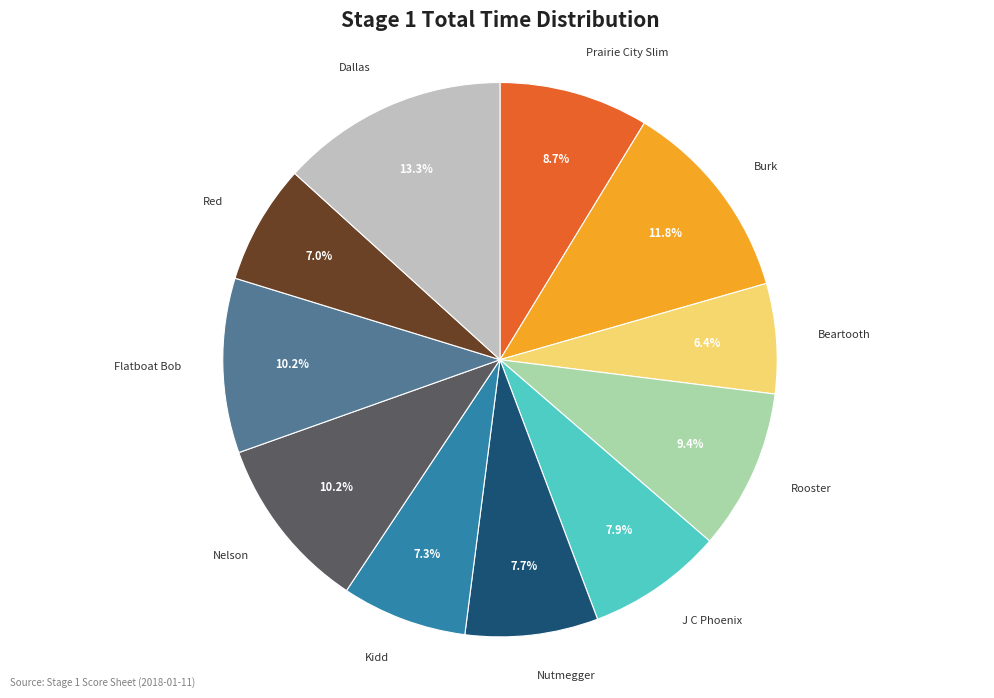

Between Red and Nutmegger, which is larger?

Nutmegger